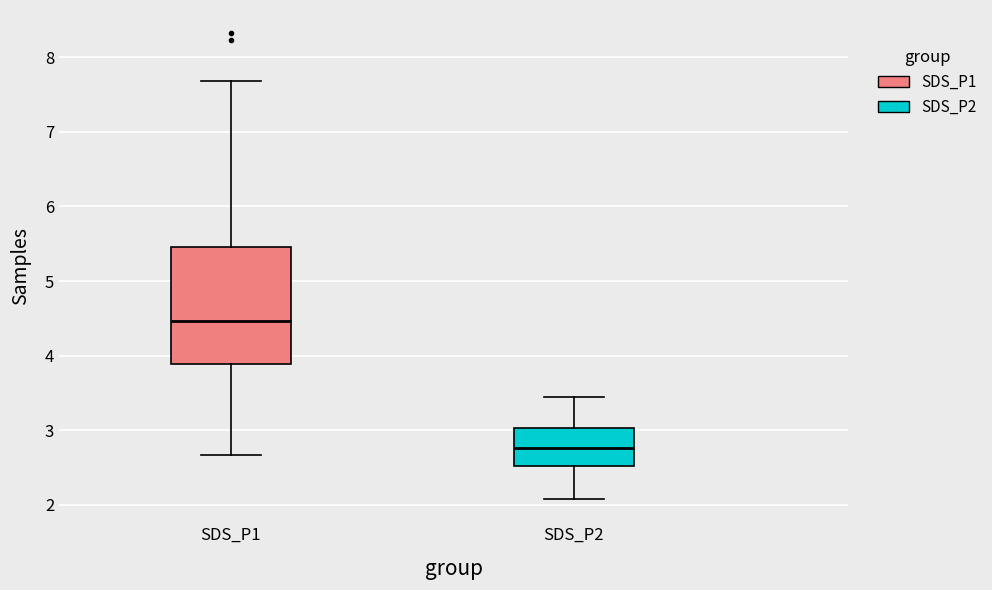

Reading left to right, read every box against the y-axis: the position of its median line, the range the box covers, and the ends of its whiskers. The values are not printed on the chart, so give them approximately, as read against the axis.

SDS_P1: median 4.5, box 3.9 to 5.5, whiskers 2.7 to 7.7
SDS_P2: median 2.8, box 2.5 to 3.0, whiskers 2.1 to 3.5